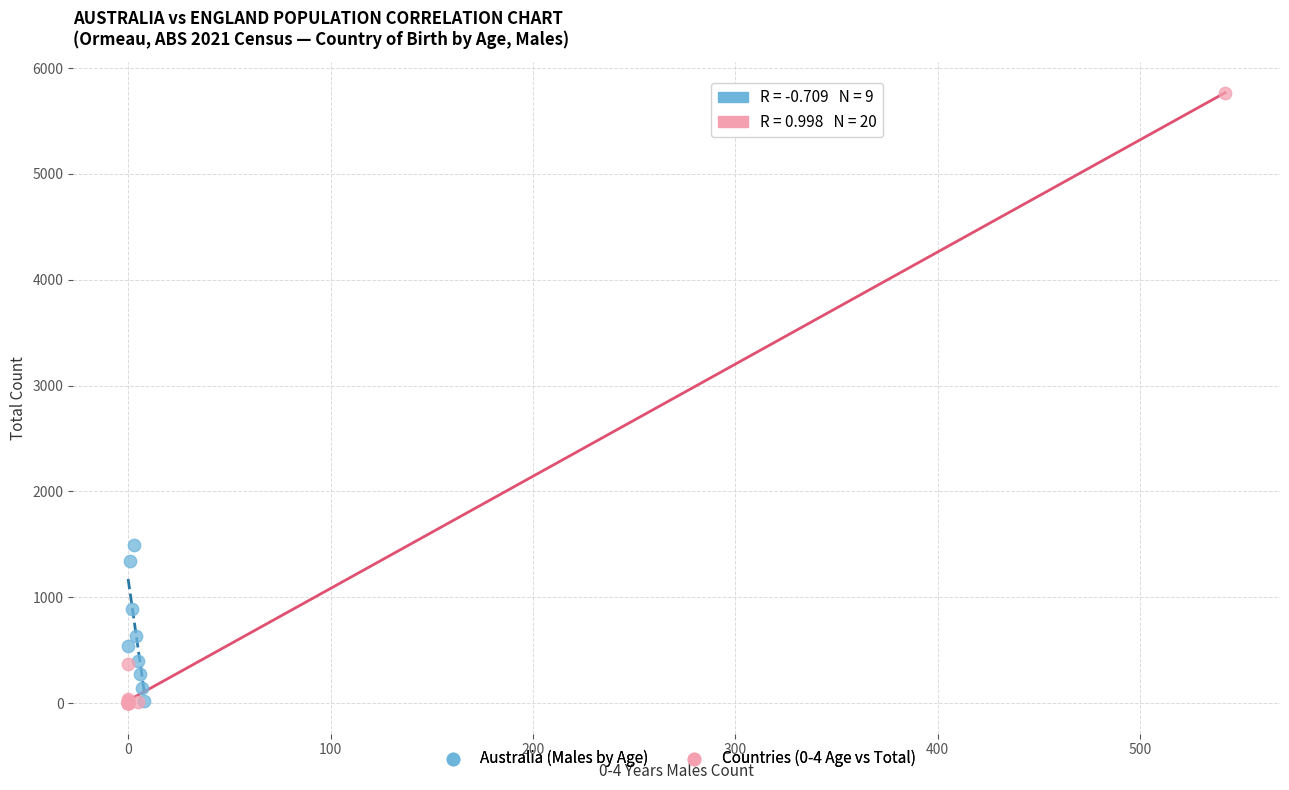

Which series reaches the maximum Y coordinate?

Countries (0-4 Age vs Total)